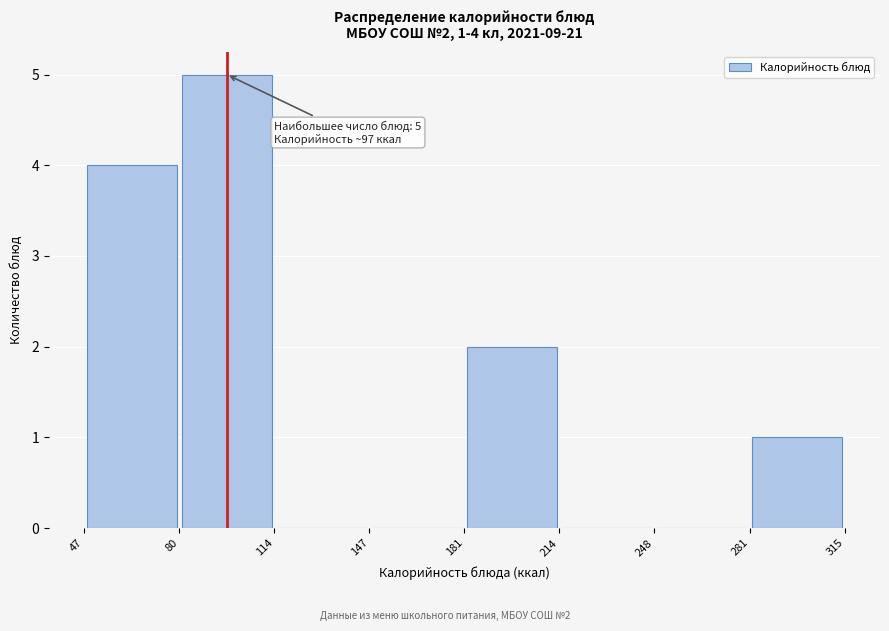

Over which range of the x-axis is the bar tallest?

80 to 114